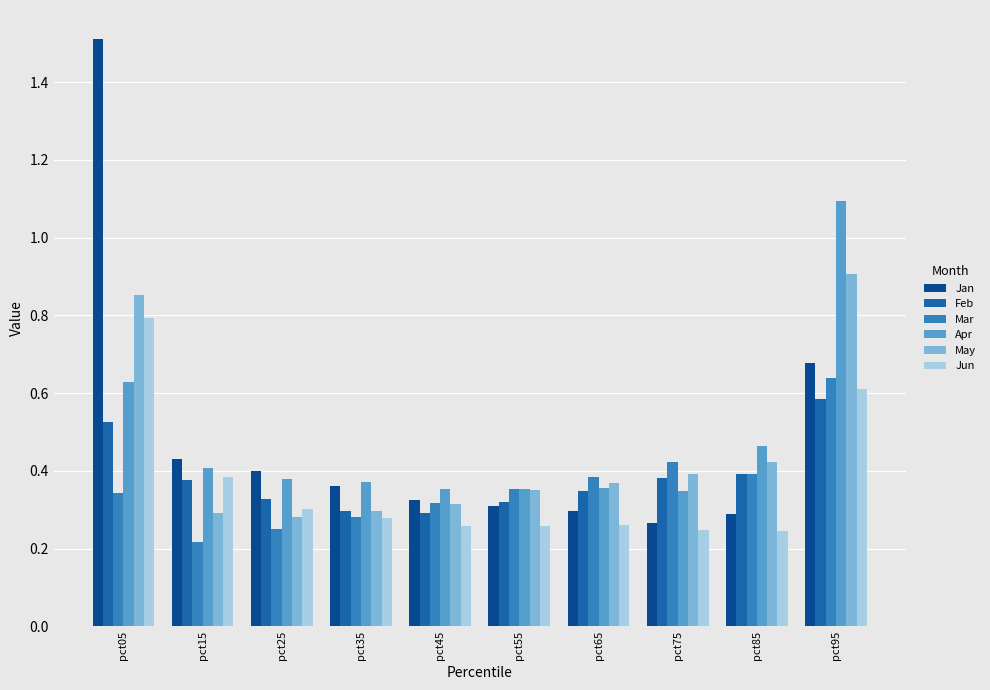

Where is Jan nearest to the value 0?

pct75